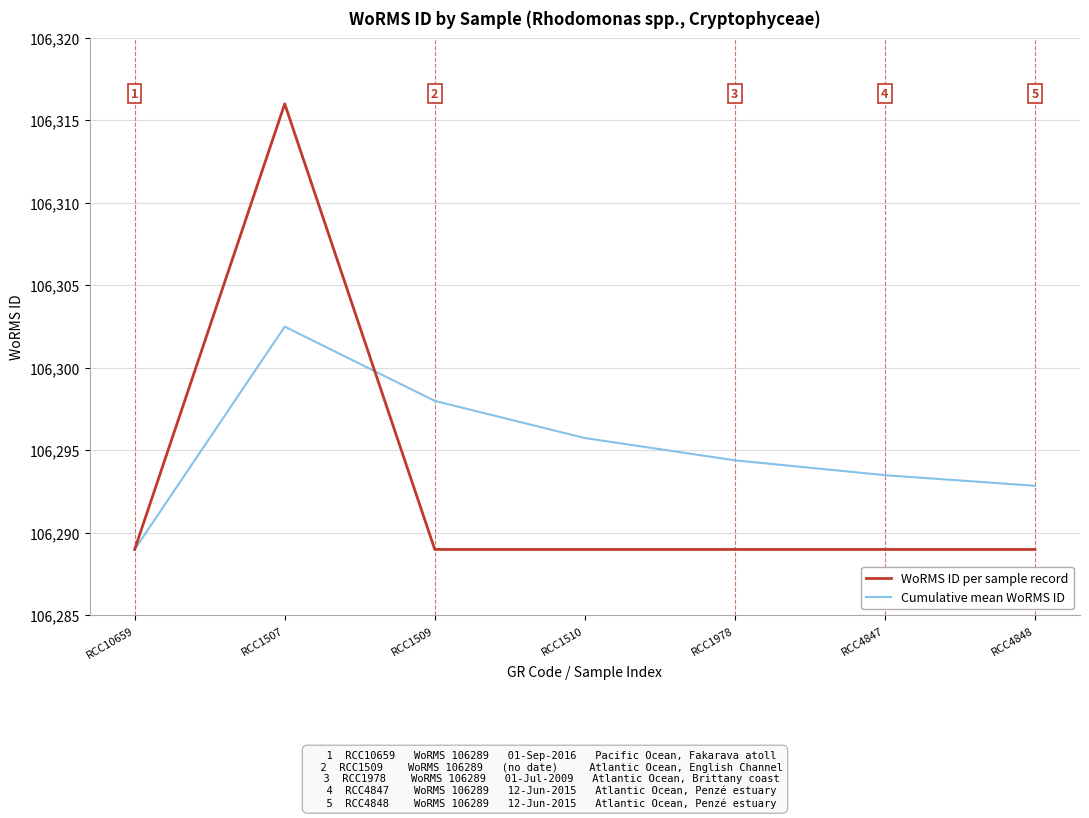

What is the difference between the second highest and second lowest values in the Cumulative mean WoRMS ID series?

5.1